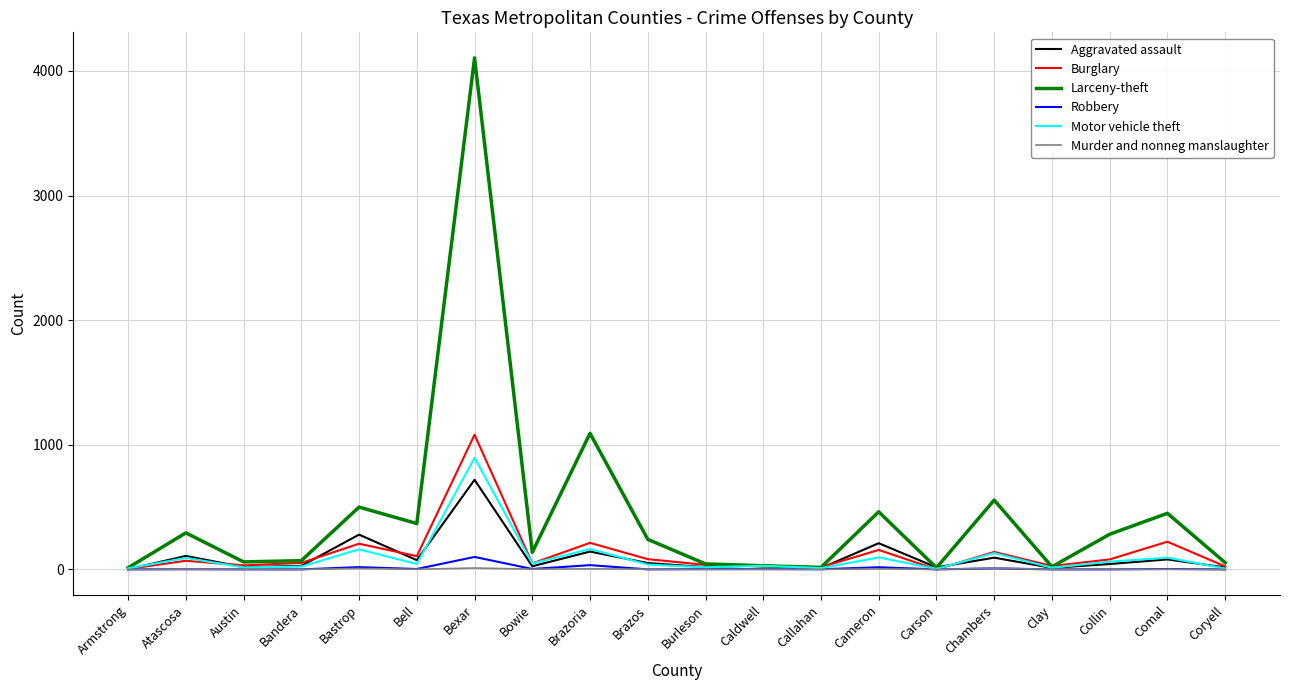

Which series has the largest range (max minus min)?

Larceny-theft